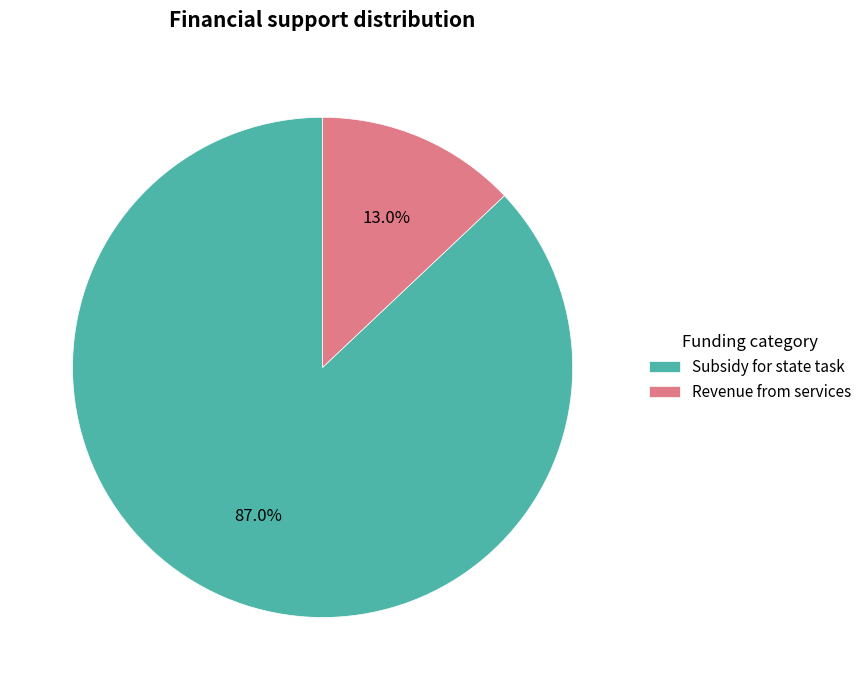

Is there any slice that represents more than half of the pie?

Yes